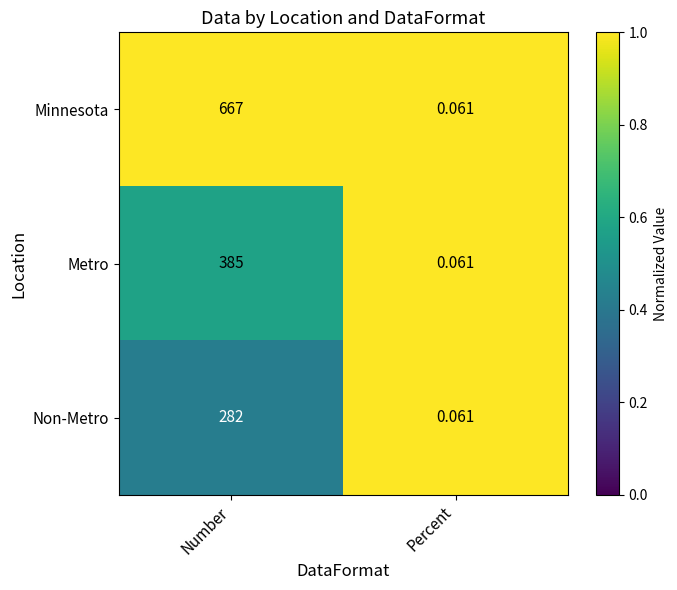

What is the total value across all series at Number?

1334.0